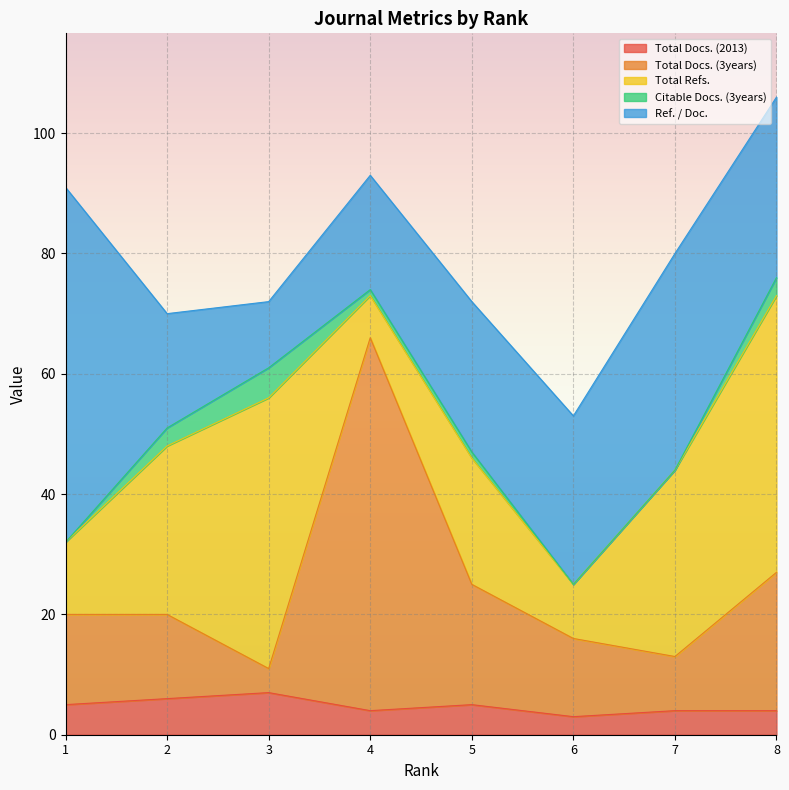

What is the difference between the maximum and second lowest values in the Total Refs. series?

37